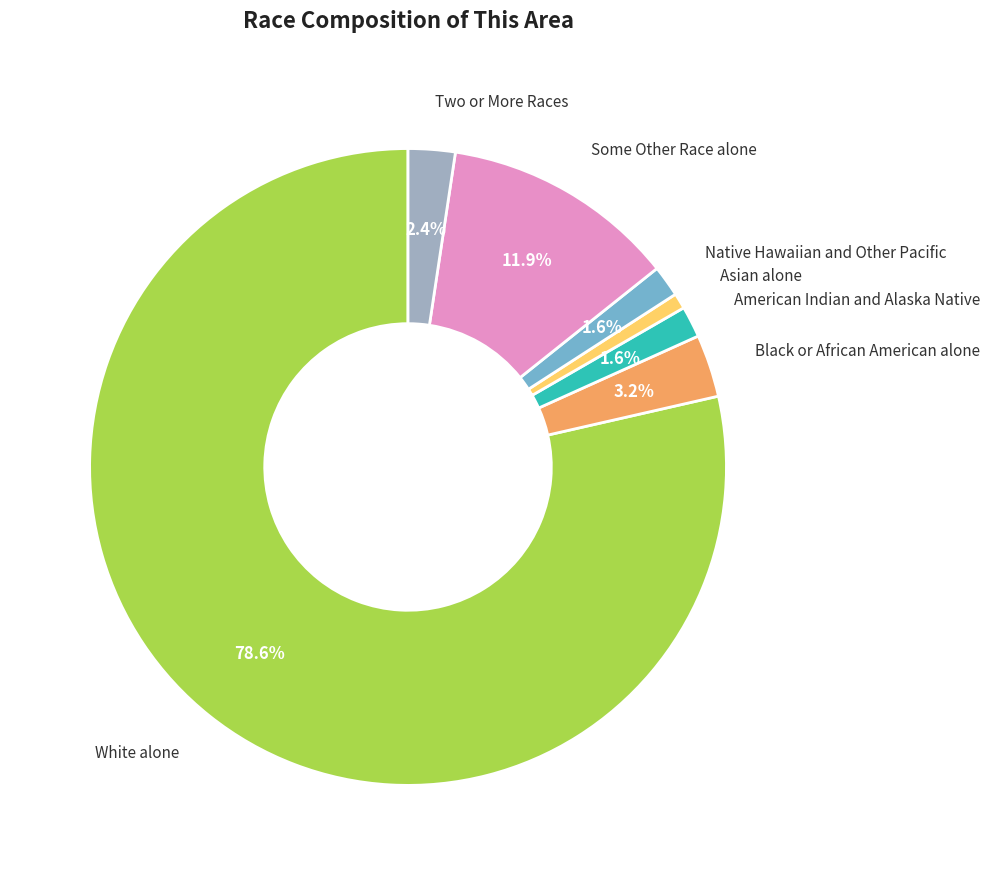

Is there a majority slice in this chart?

Yes